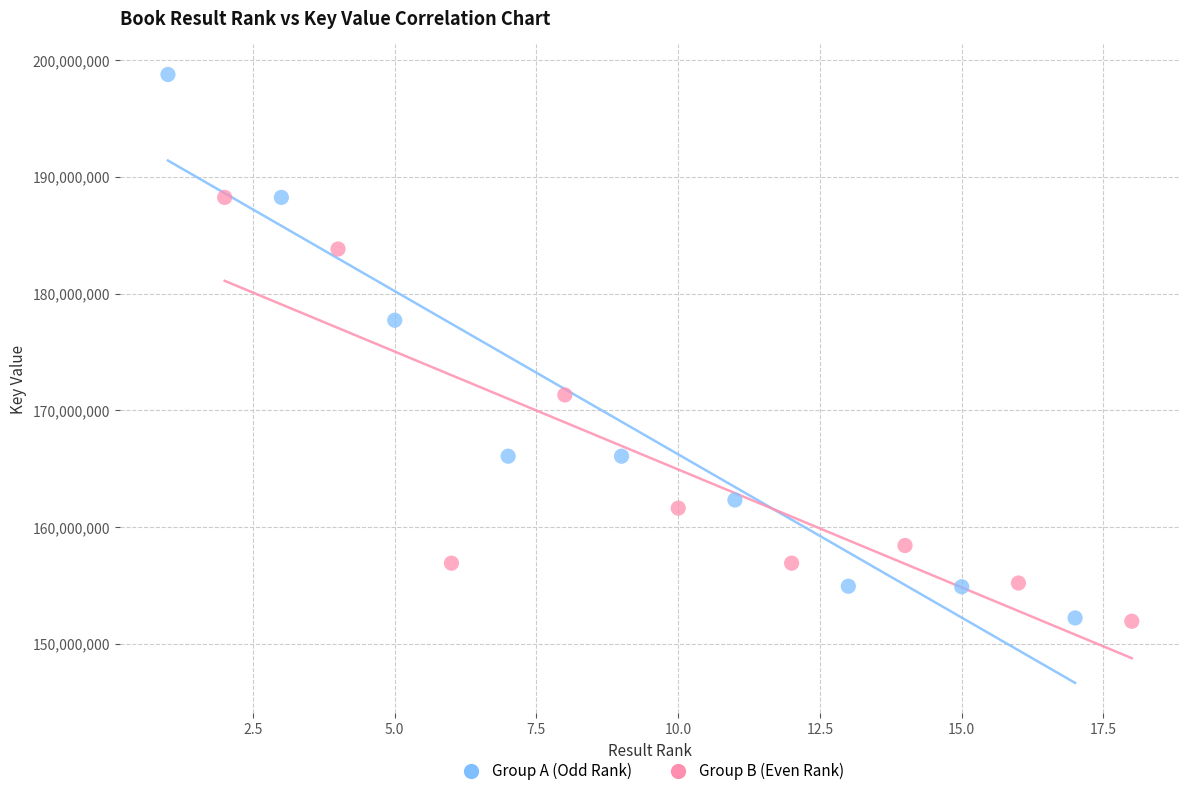

Which series has the largest Y range (max minus min)?

Group A (Odd Rank)